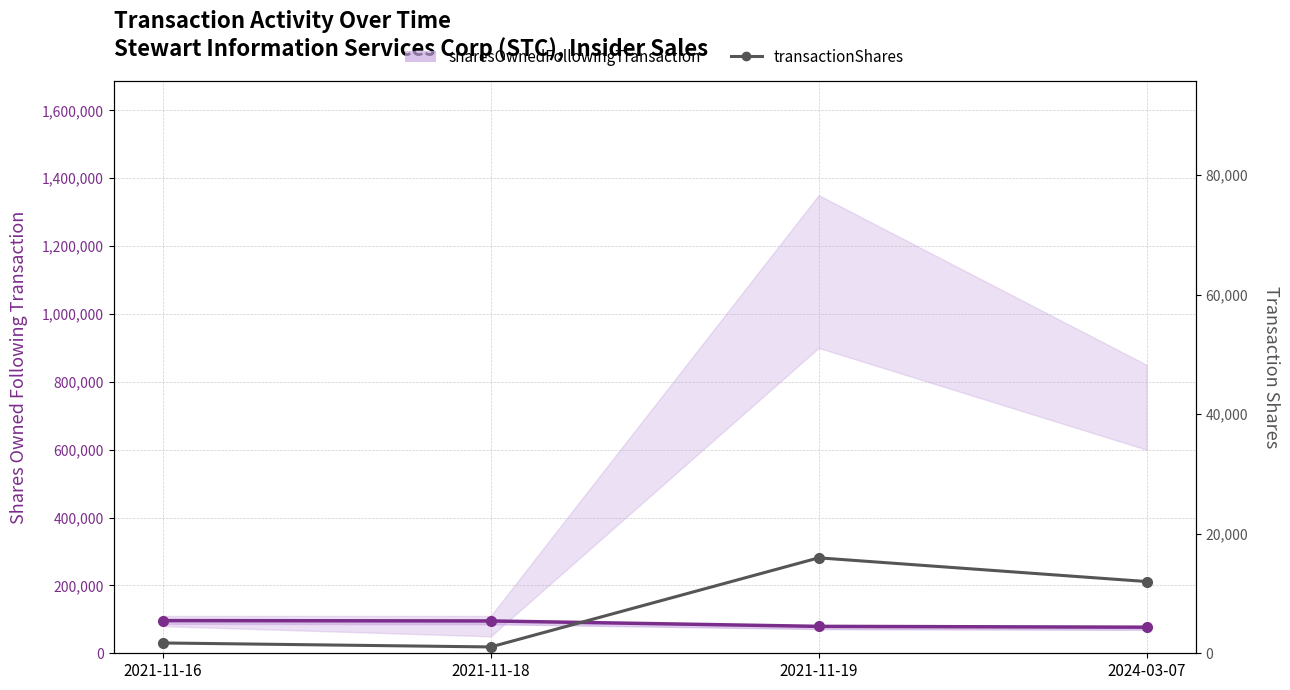

True or false: sharesOwnedFollowingTransaction and transactionShares cross at least once.

False